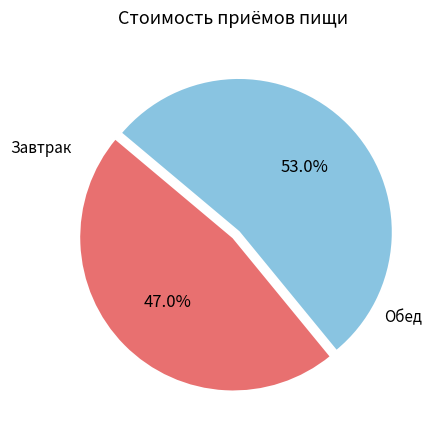

Count the number of slices in the pie.

2